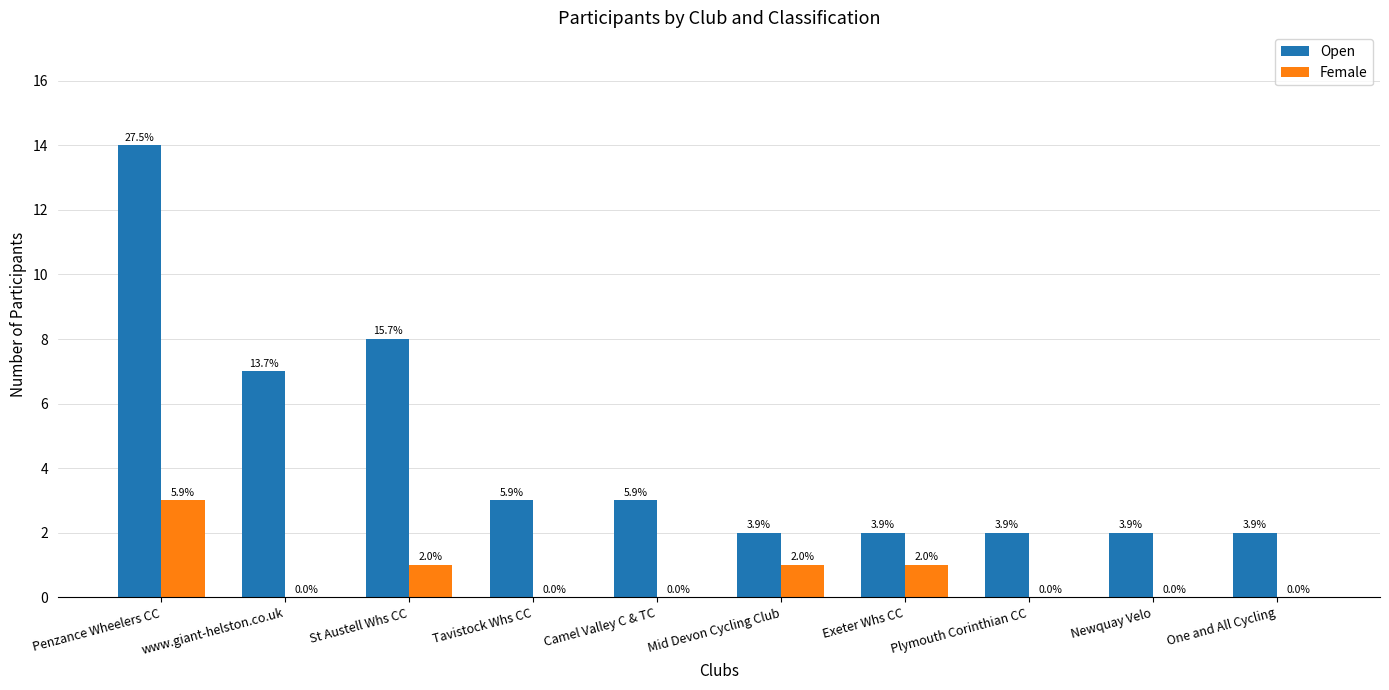

Are the bars horizontal?

No